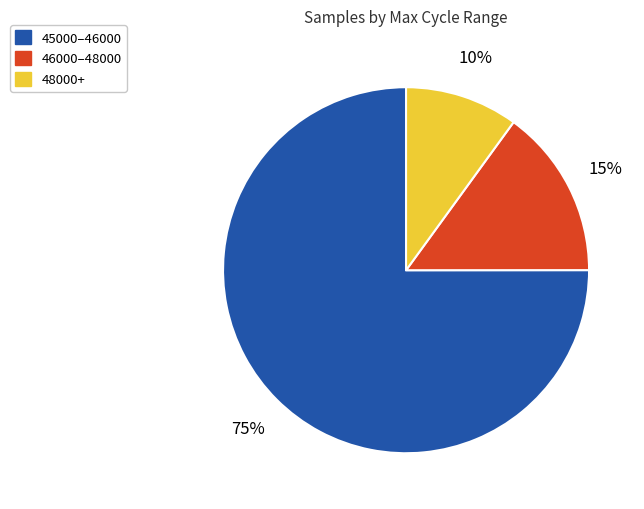

To the nearest percent, what is the difference between the largest and smallest slice percentages?

65%